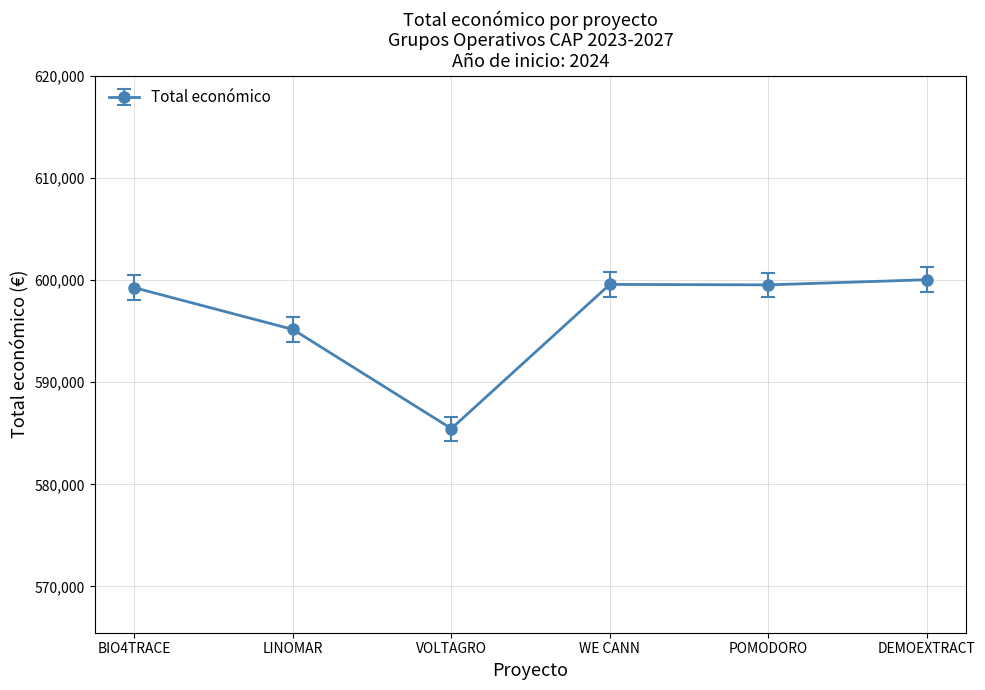

Is this an area chart (filled region under the line)?

No